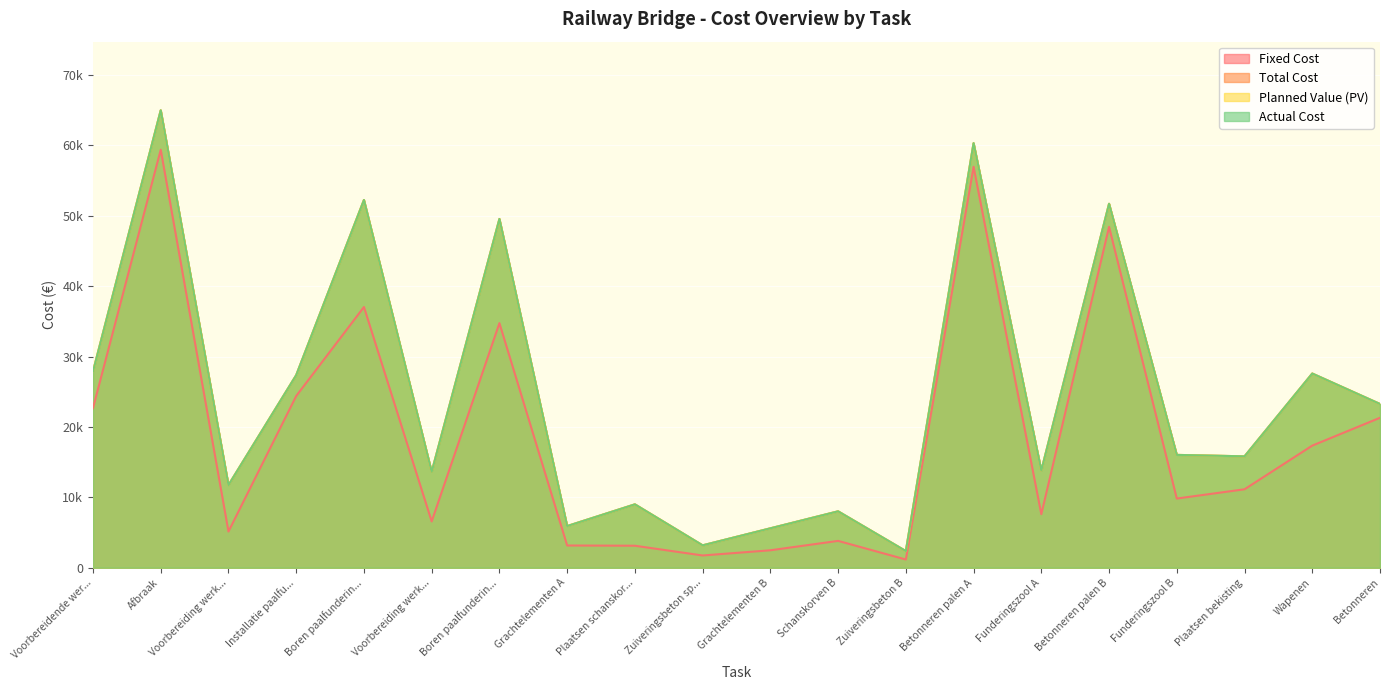

What is the minimum value for Fixed Cost?

1165.8